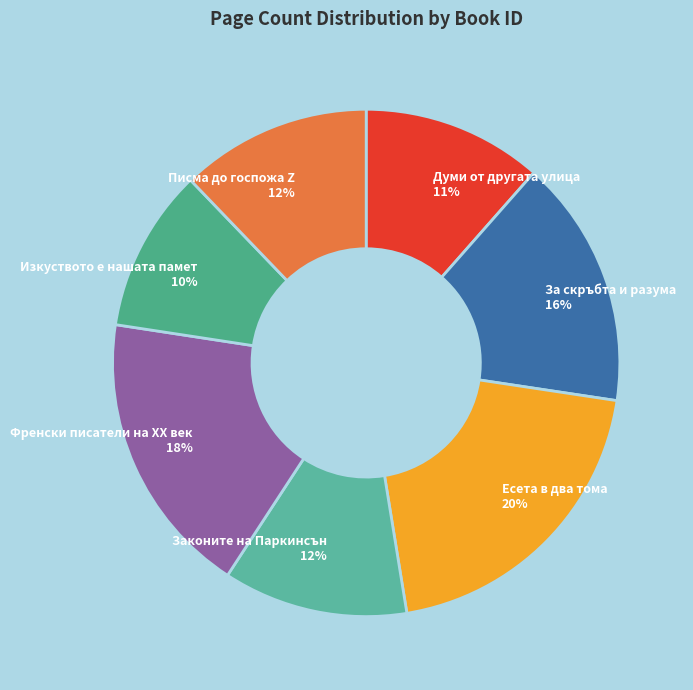

How many slices are in this pie chart?

7